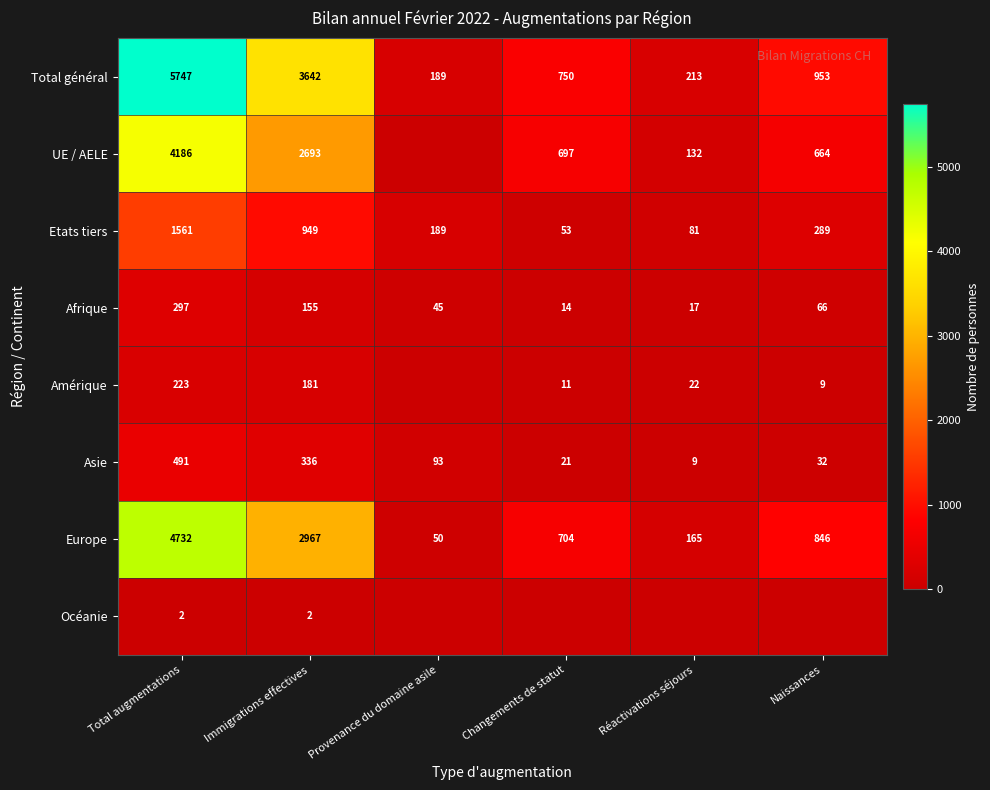

How many values in the Asie series are below 93?

3